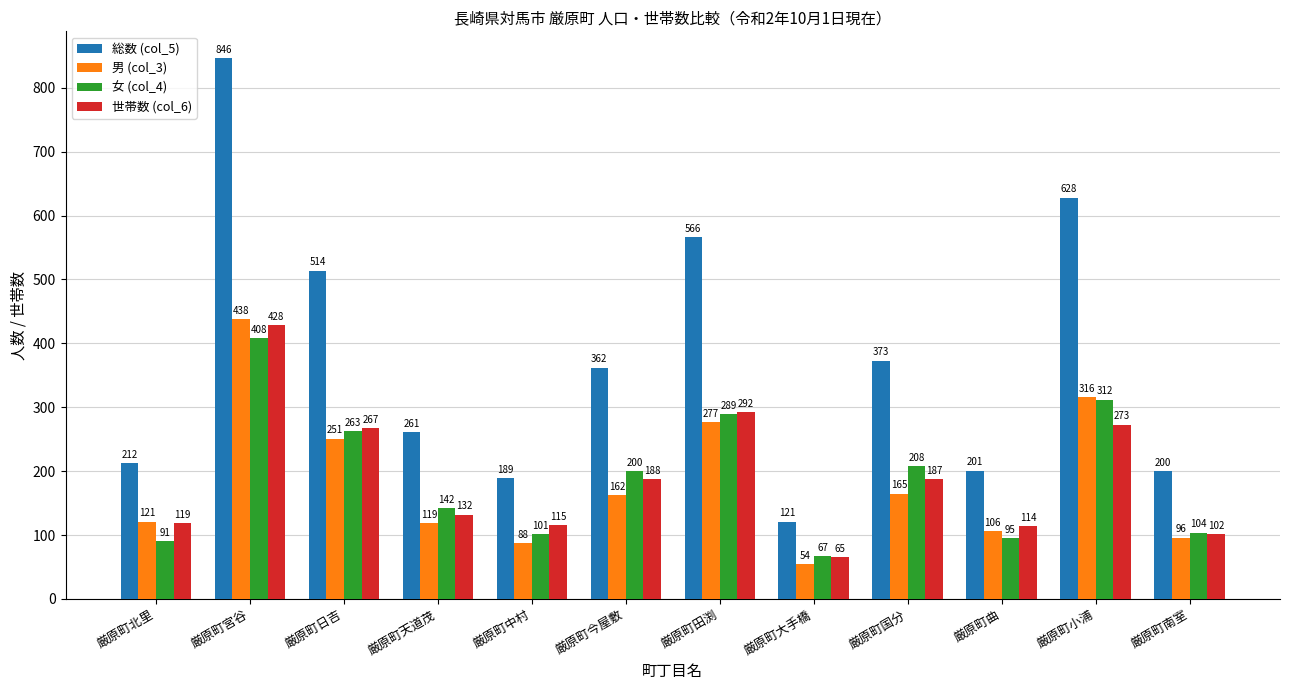

What is the average value of the 男 (col_3) series?

183